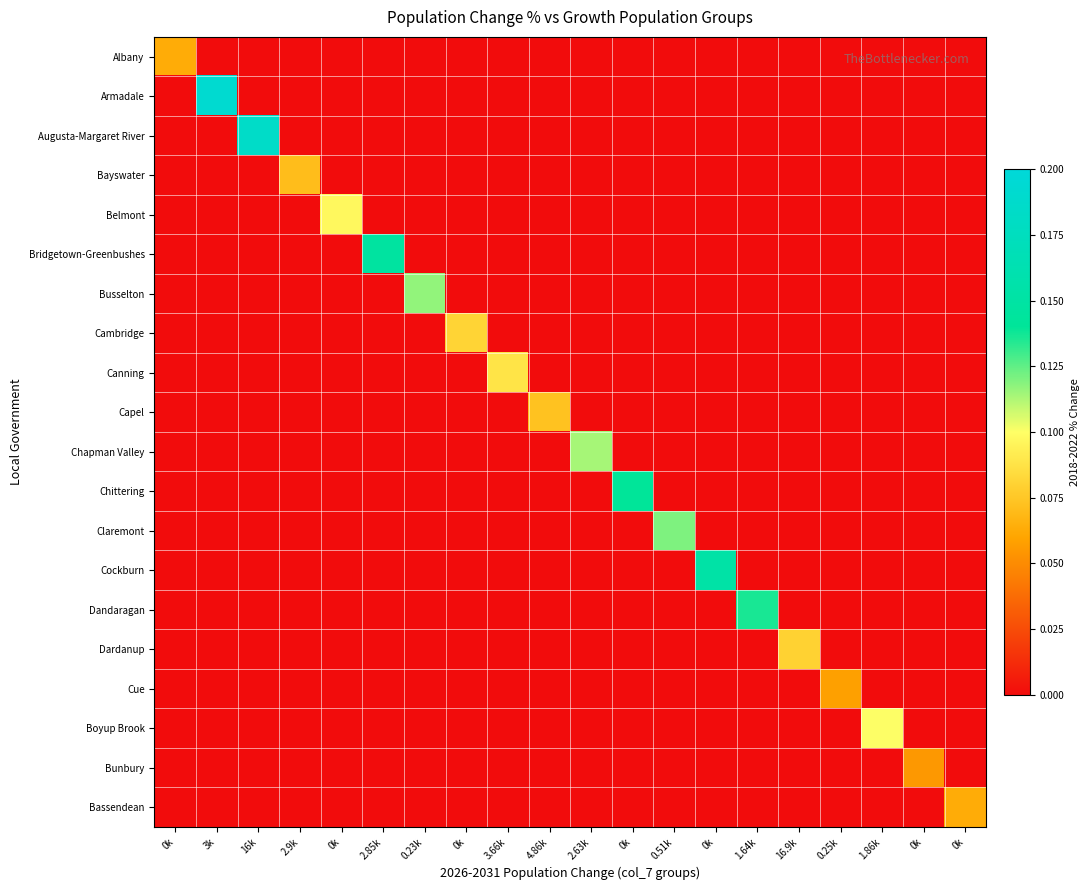

Which has a higher value, 2.85k or 16k?

2.85k